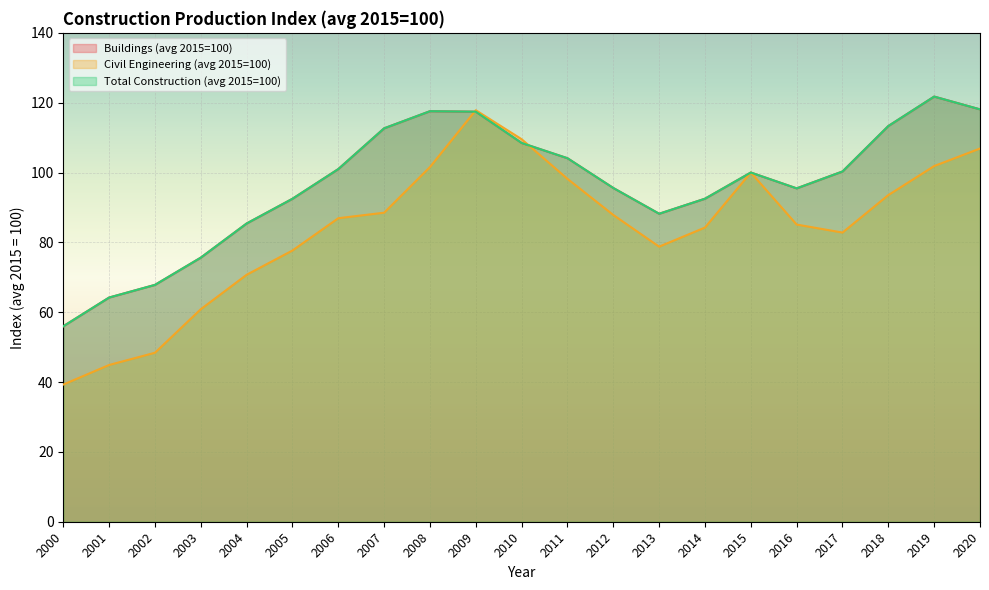

What is the sum of the Buildings (avg 2015=100) values at 2001 and 2007?

176.9